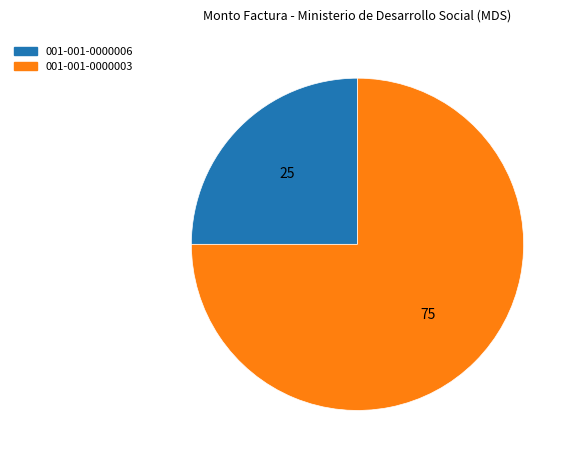

The 001-001-0000006 slice represents 15% of the pie. True or false?

False